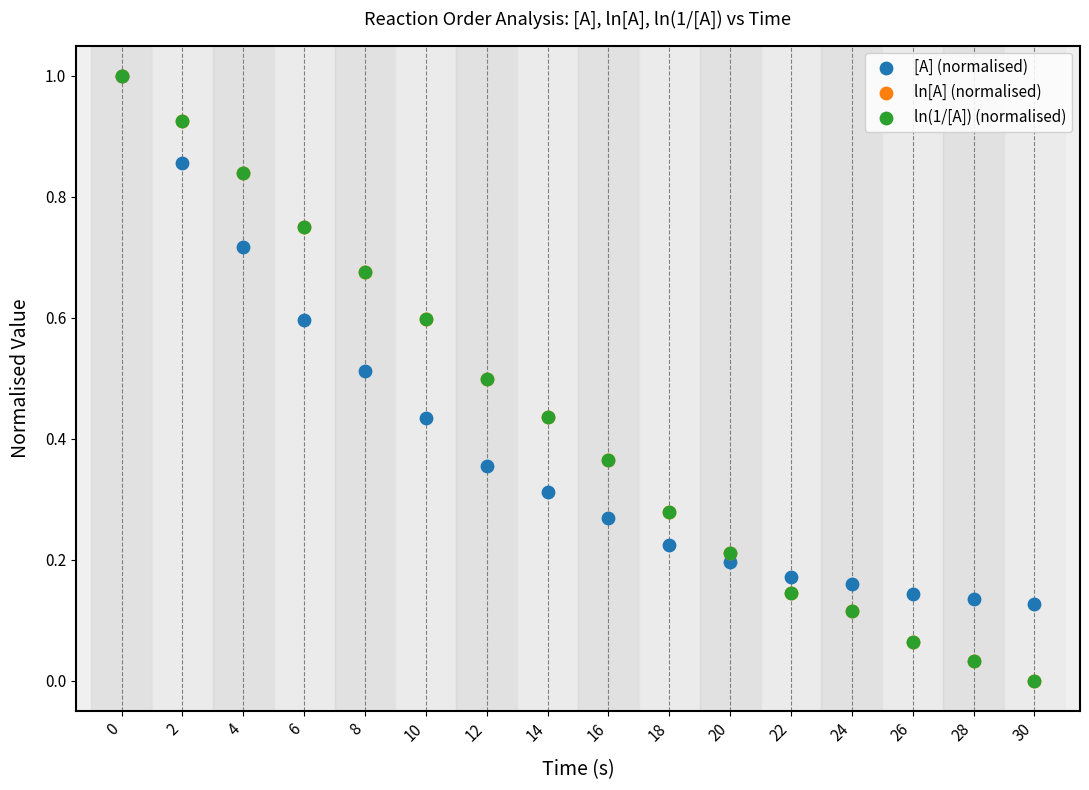

What are all the series names shown in the legend?

[A] (normalised), ln[A] (normalised), ln(1/[A]) (normalised)